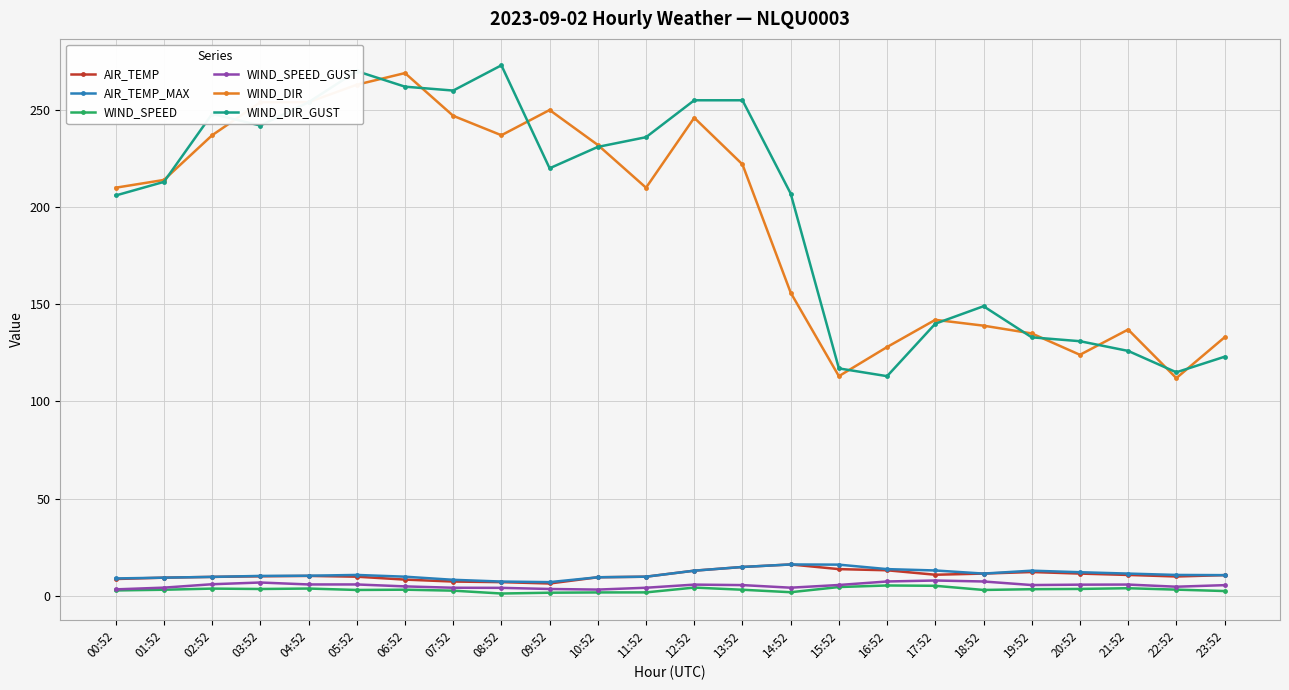

True or false: WIND_SPEED has a value of 5.3 at 16:52.

True